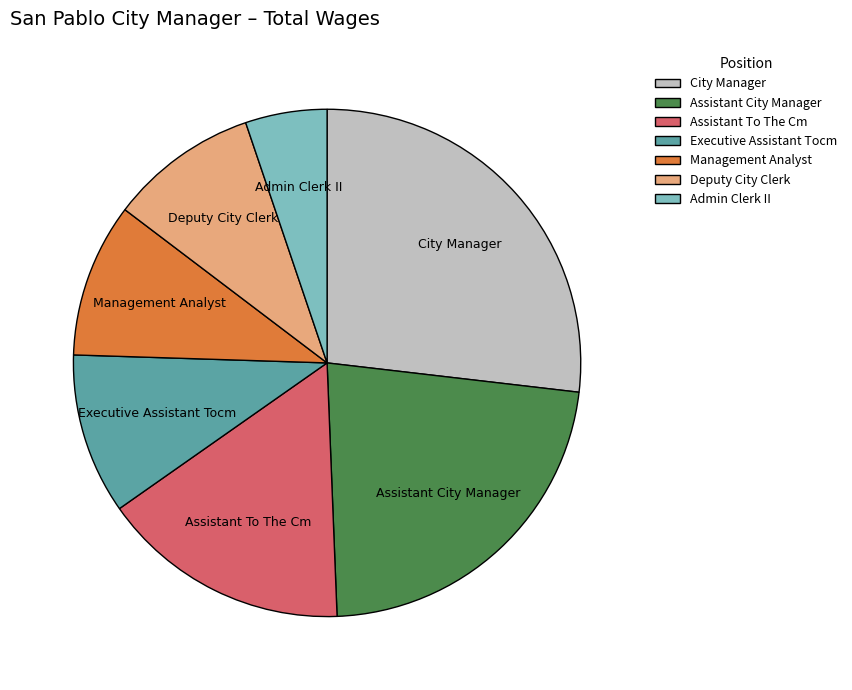

Does Assistant City Manager represent more than half of the total?

No